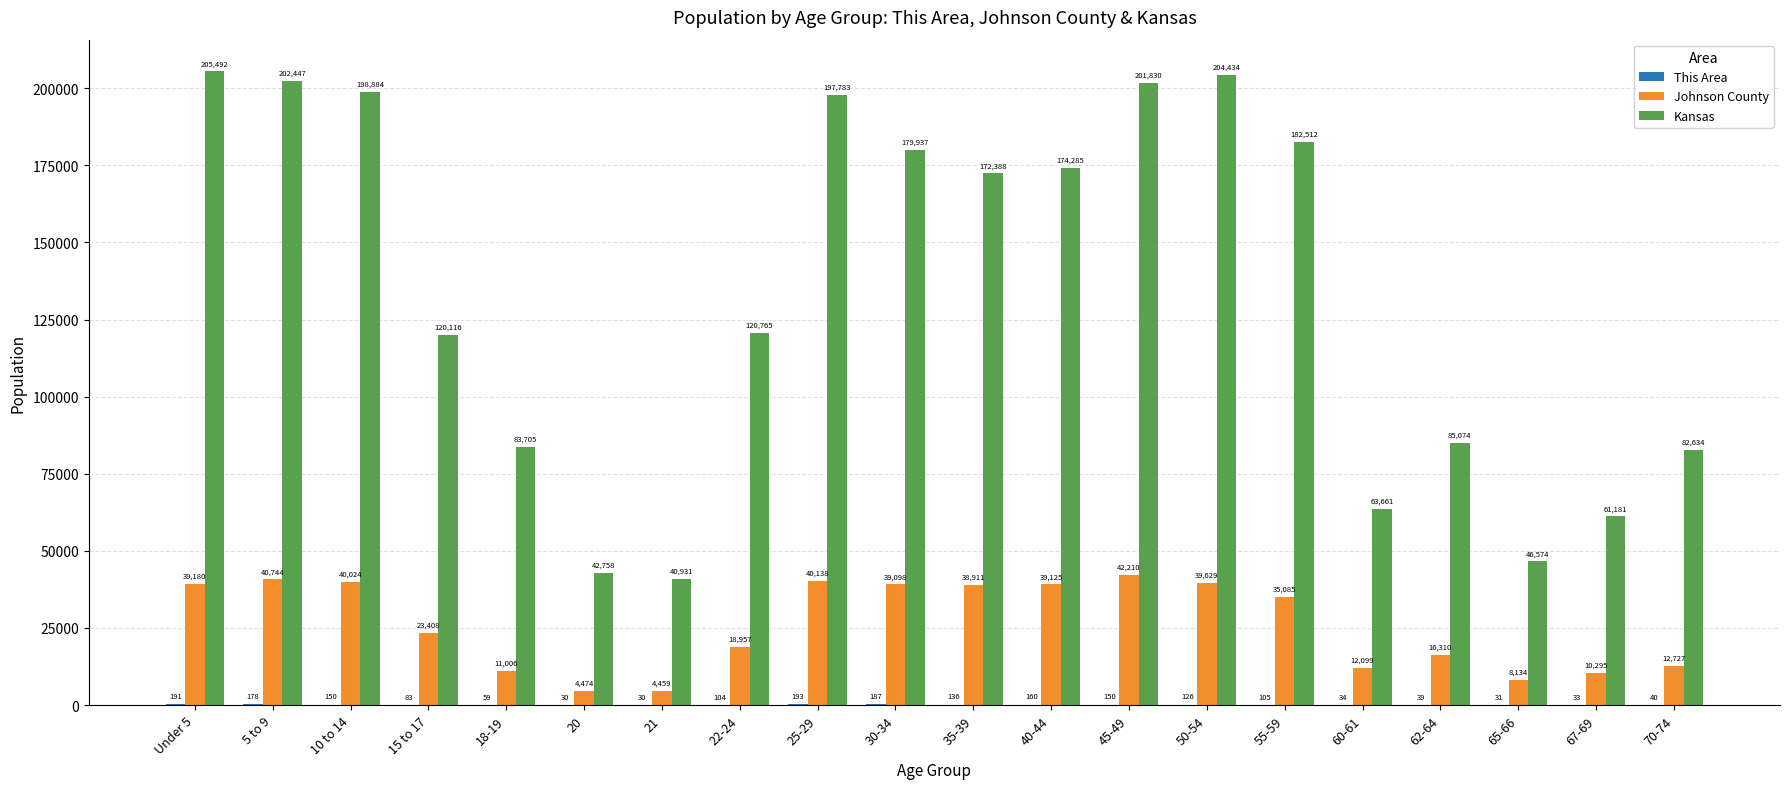

Which category has the highest value across all series?

Under 5